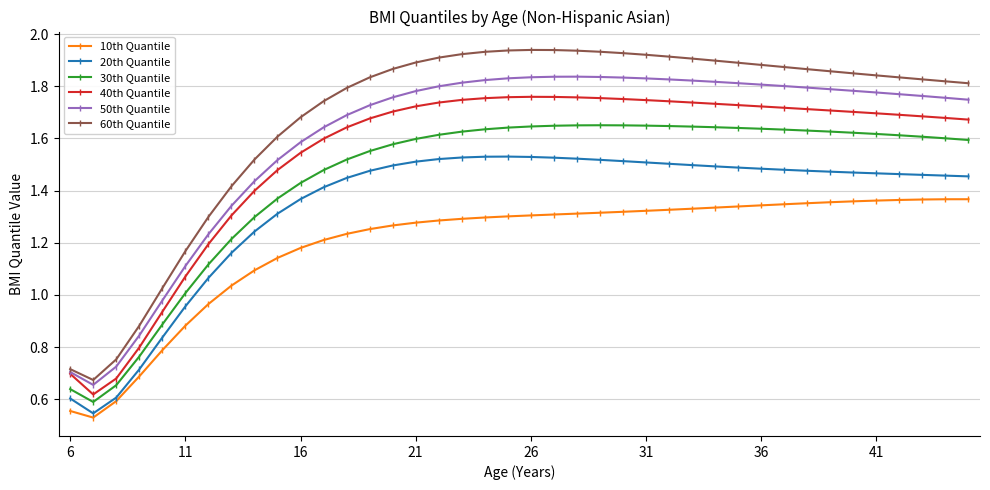

List the series in order of their peak value, highest first.

60th Quantile, 50th Quantile, 40th Quantile, 30th Quantile, 20th Quantile, 10th Quantile